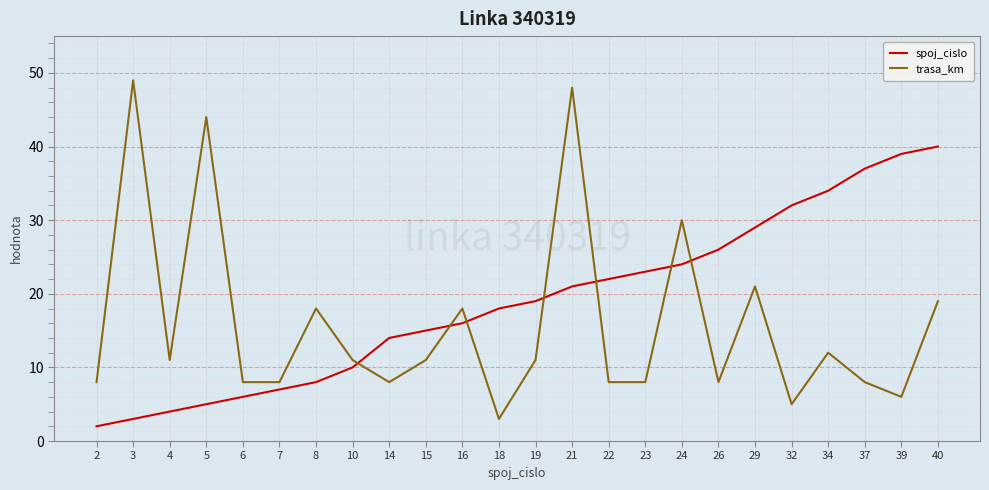

Count the number of categories in the chart.

24